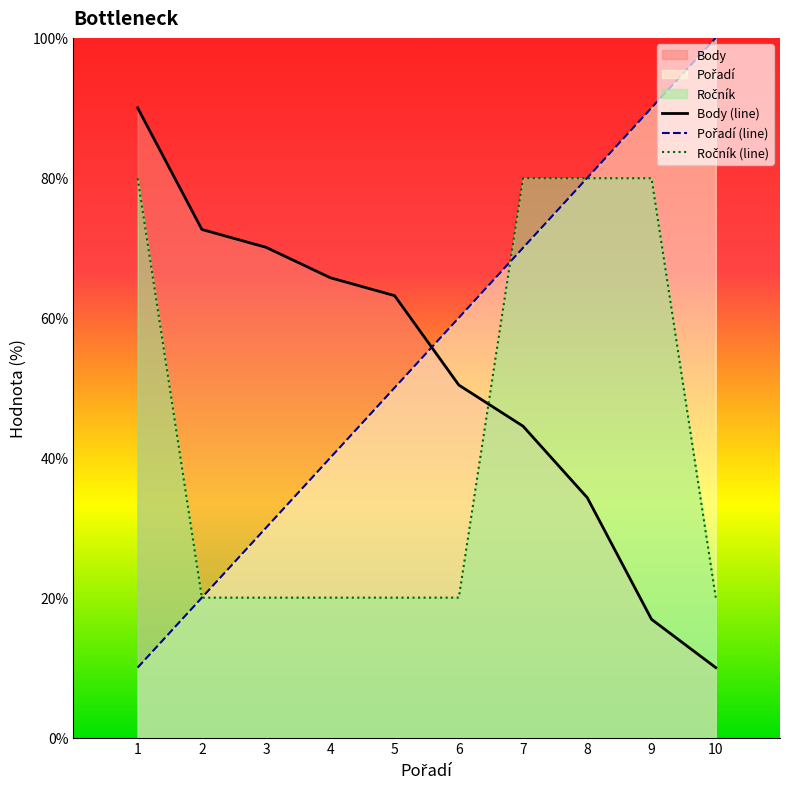

What value does the Pořadí (line) series have at 6?

60.0